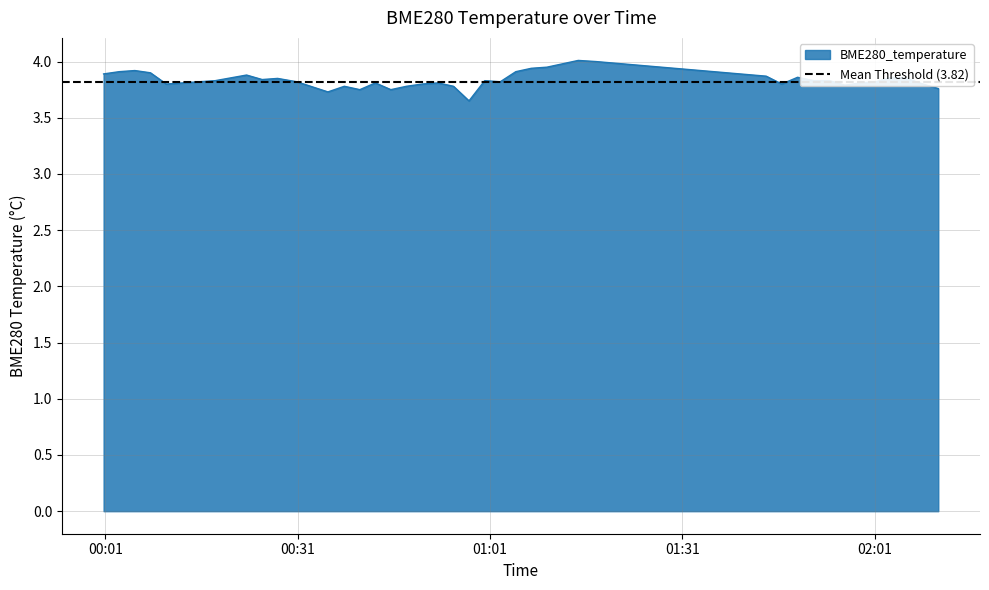

The value at 2022/01/18 00:38:17 is 3.8. True or false?

True